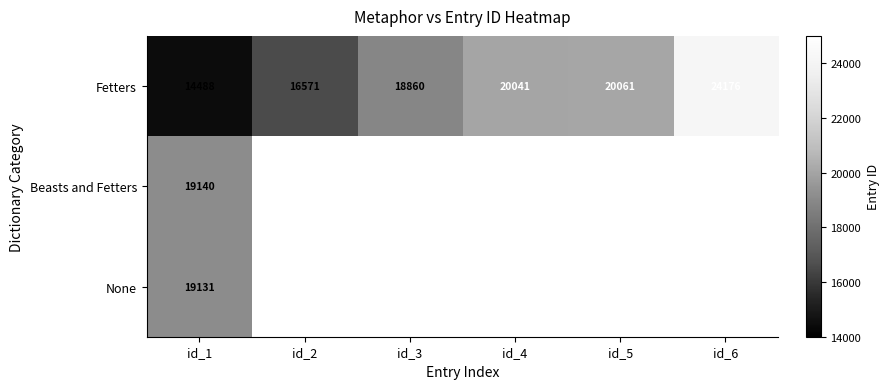

What is the greatest value displayed?

24176.0